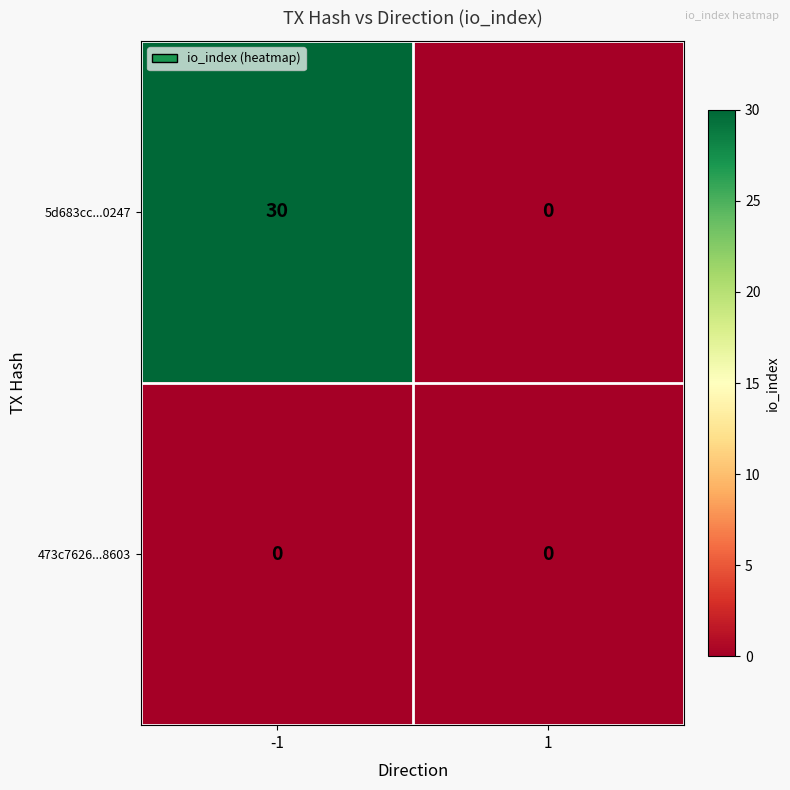

Which series has the widest spread of values?

5d683cc...0247